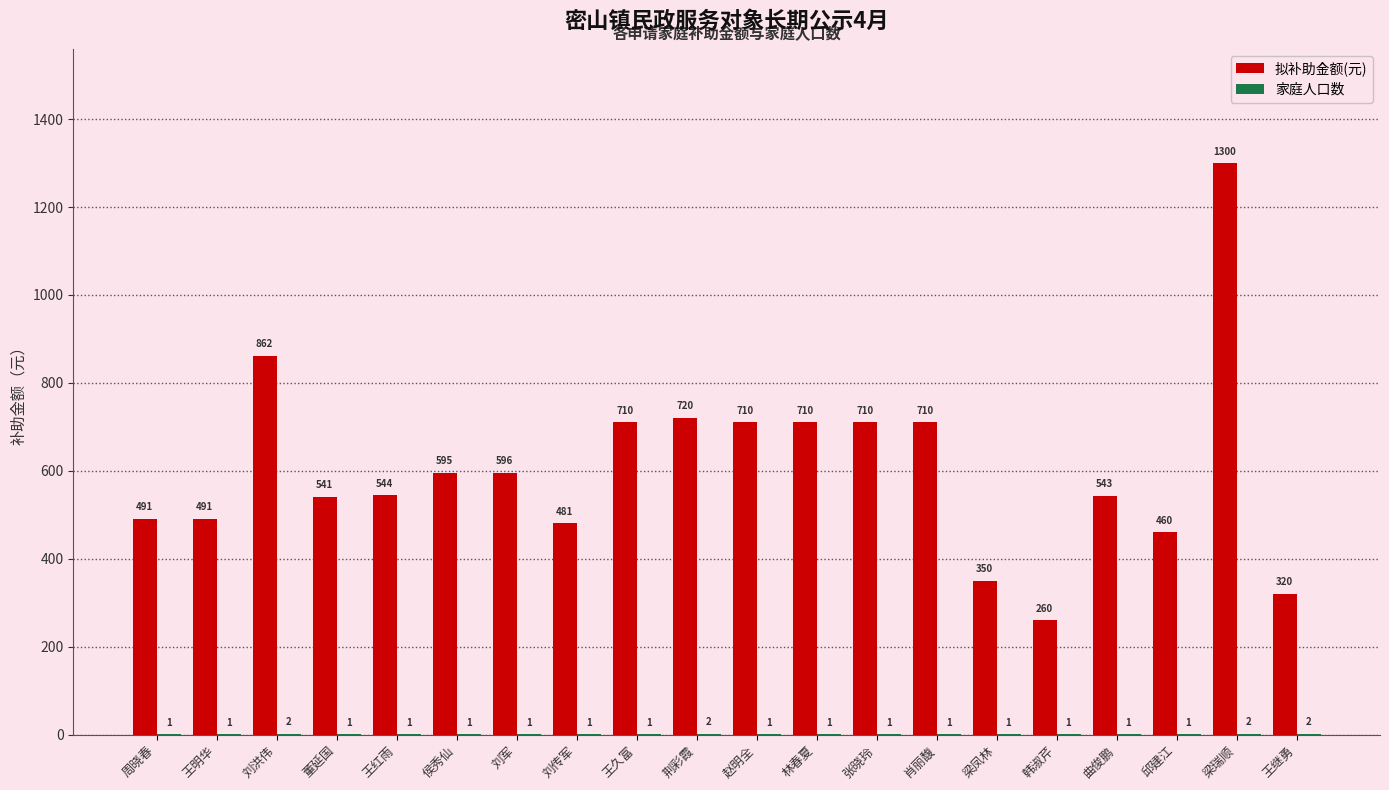

Where does the 拟补助金额(元) series first go above 595?

刘洪伟